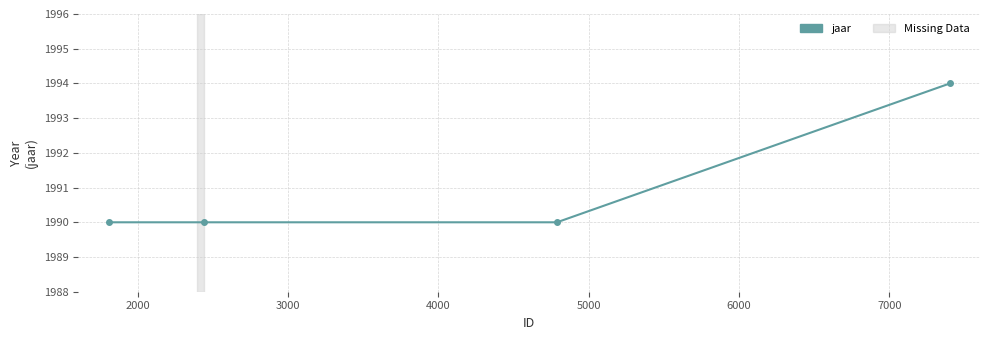

Count the number of data series in this chart.

1